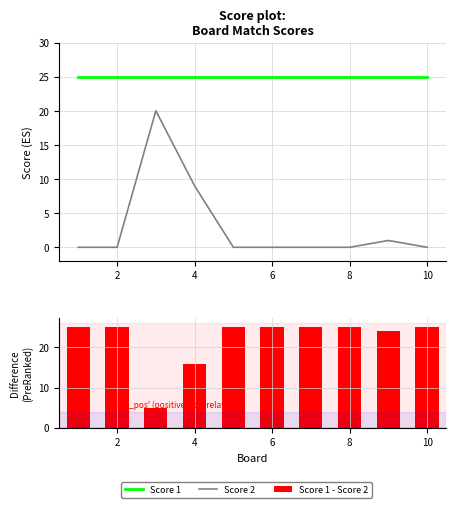

At how many categories does at least one series exceed 8?

10